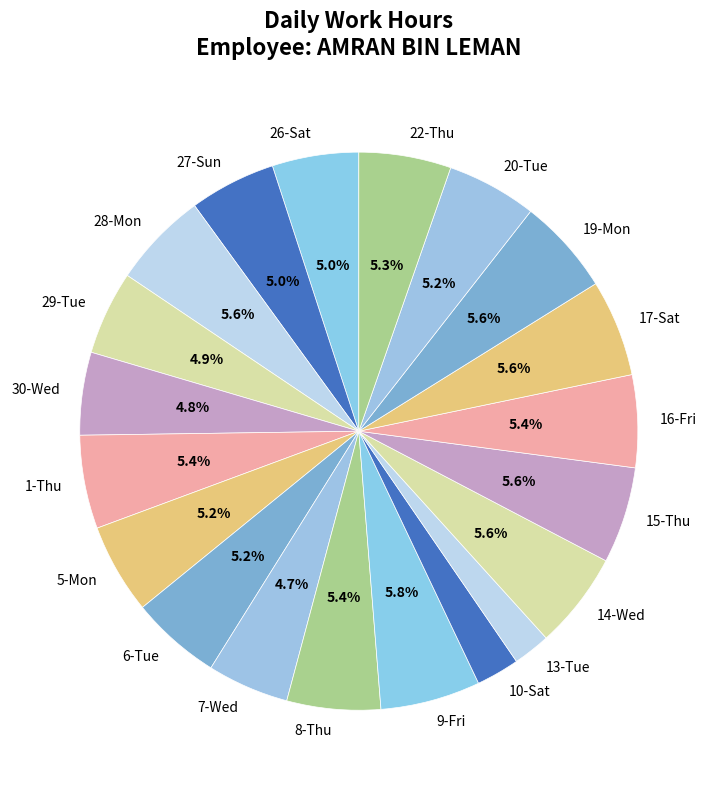

Is the sum of 5-Mon and 14-Wed greater than half?

No